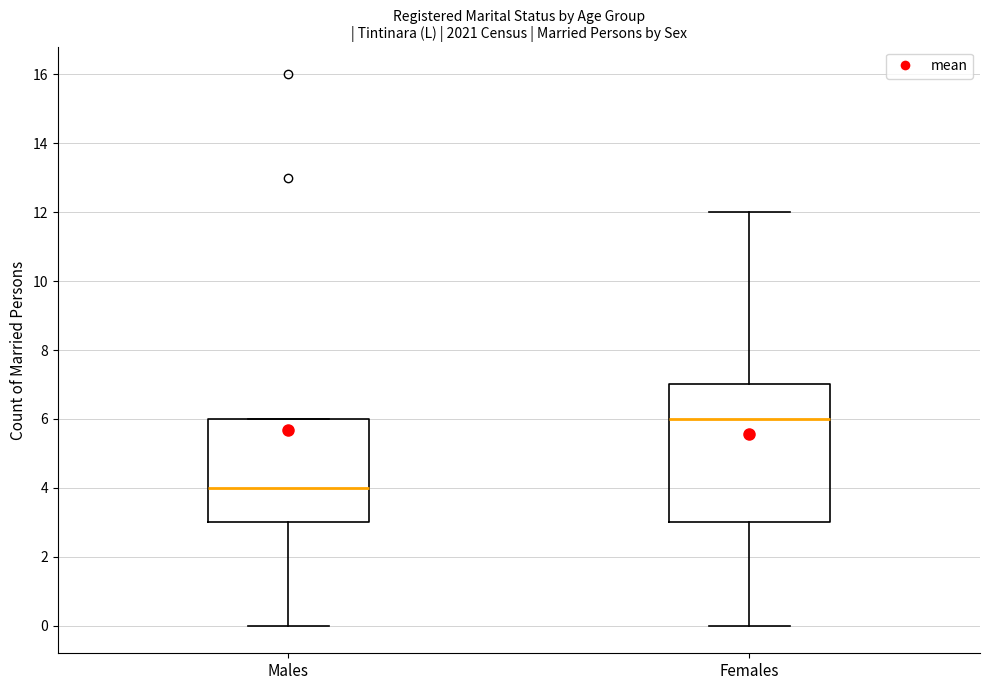

Where is the lower edge of the box for Females on the y-axis? The values are not printed on the chart, so give them approximately, as read against the axis.

3